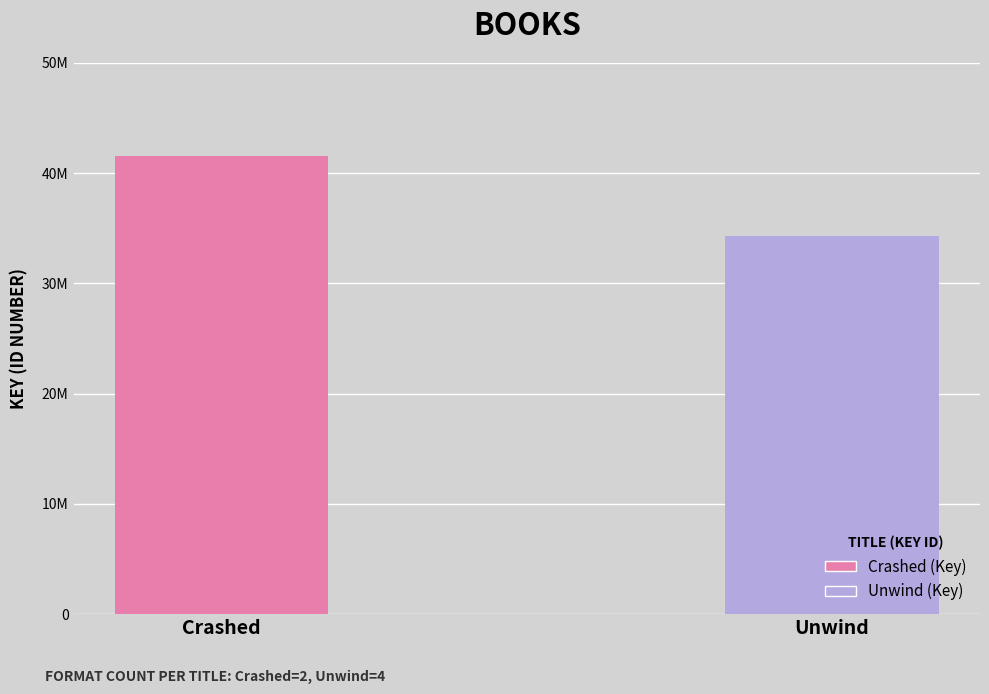

What is the difference between the values at Crashed and Unwind?

7262268